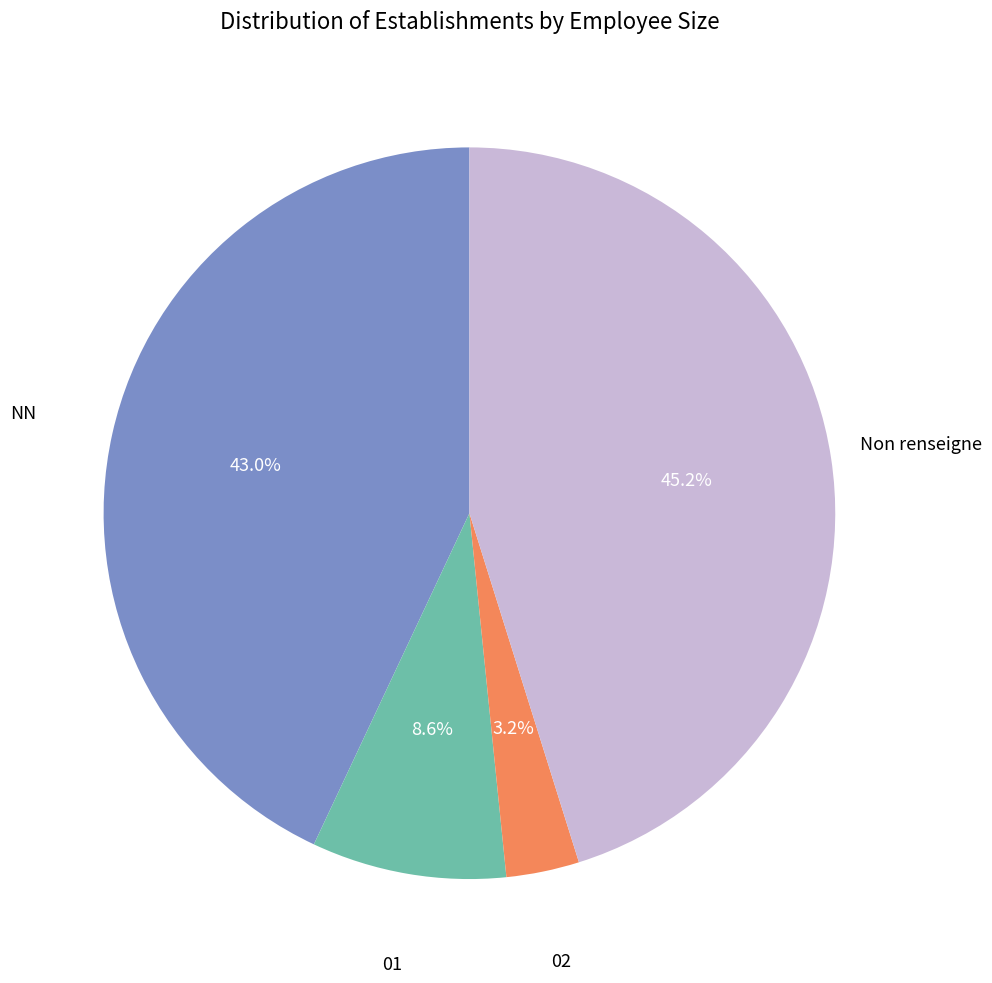

Is there a majority slice in this chart?

No